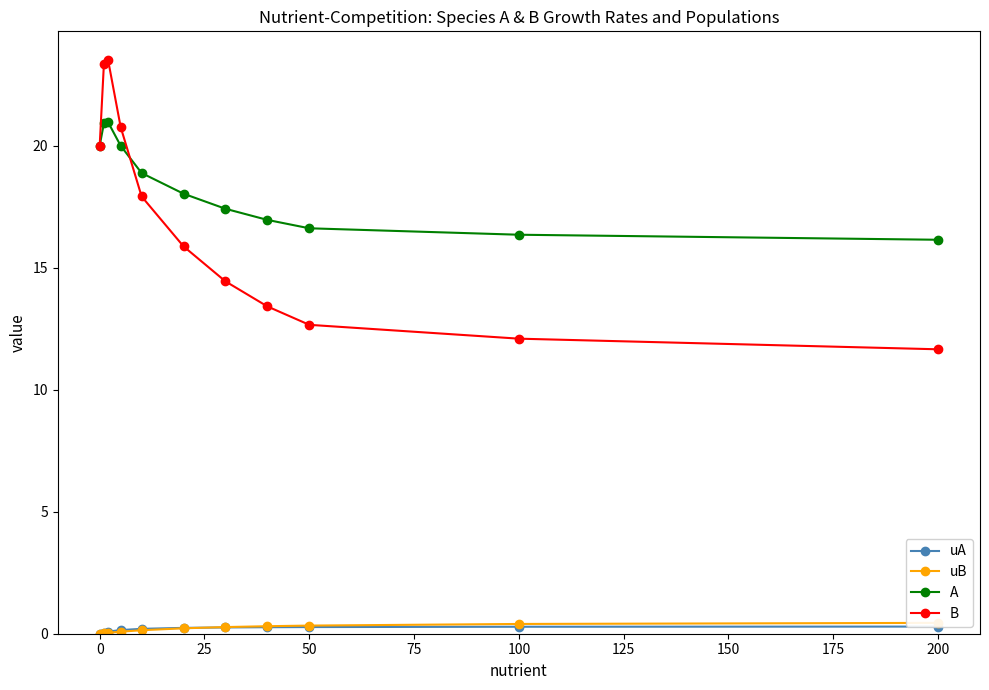

Does the chart have visible grid lines?

No